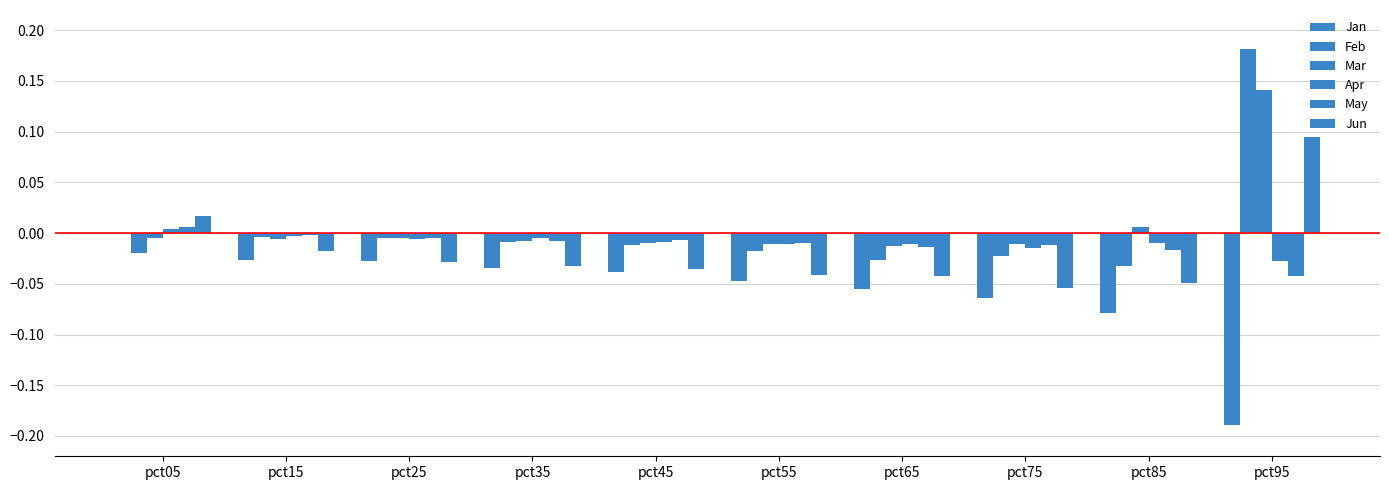

Rank the series at pct55 from highest to lowest value.

May, Mar, Apr, Feb, Jun, Jan